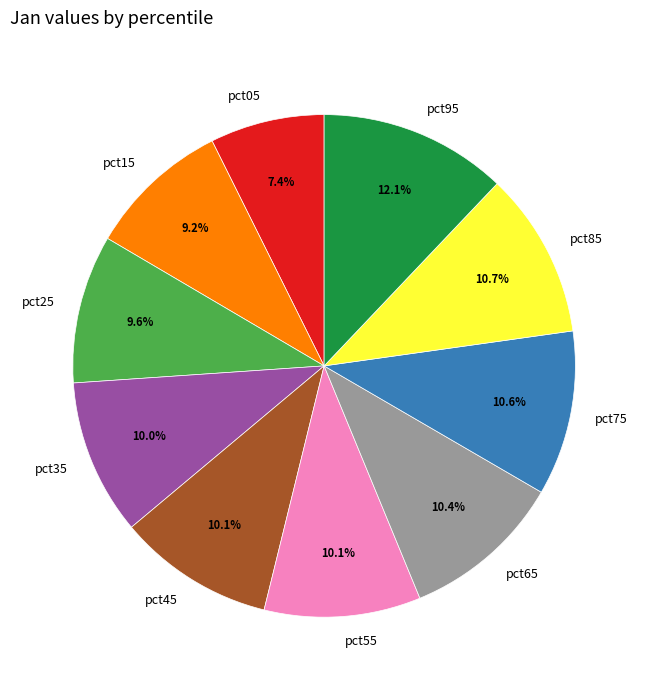

Which has a higher value, pct05 or pct15?

pct15